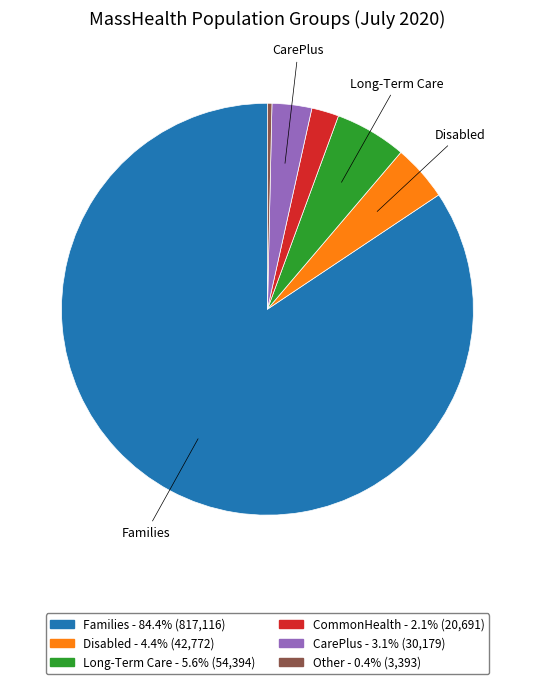

Is there any slice that represents more than half of the pie?

Yes